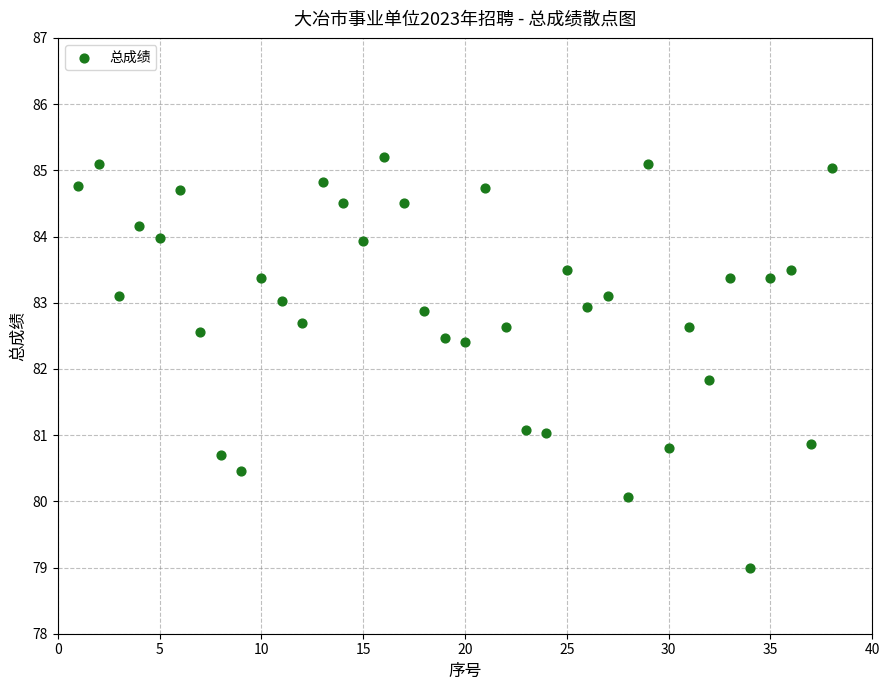

What is the range of Y values (max minus min)?

6.2